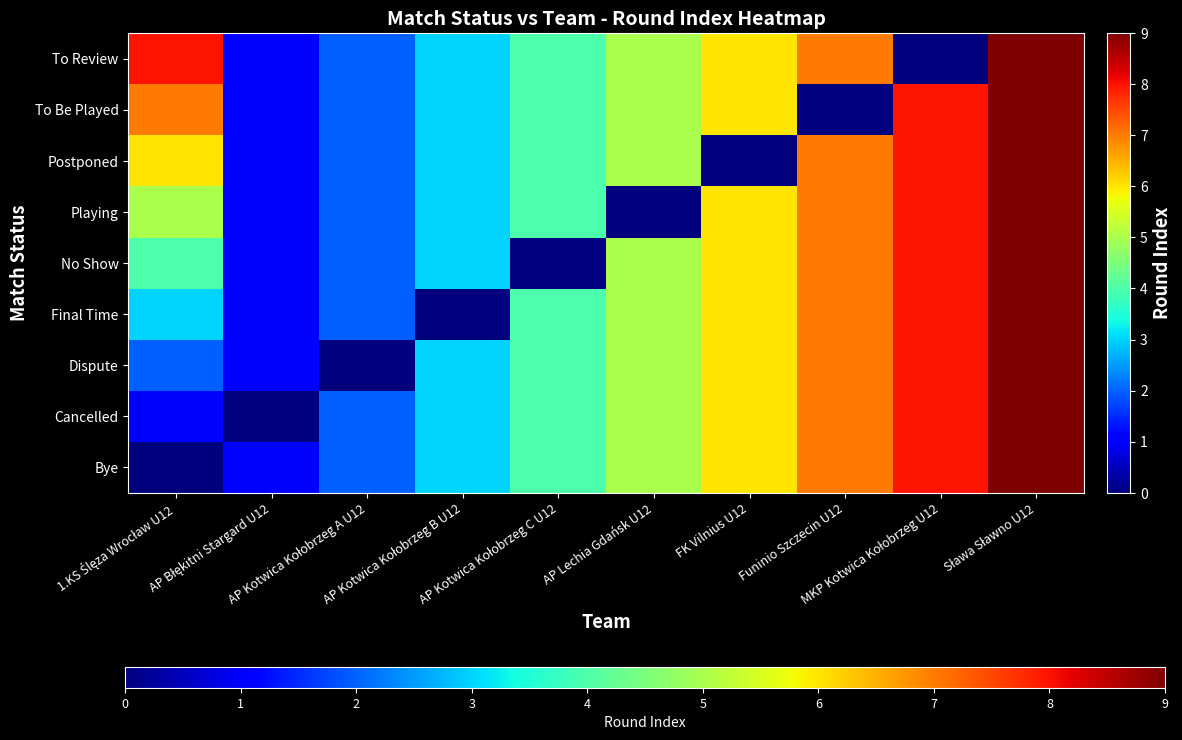

What is the spread (max minus min) of values at AP Kotwica Kołobrzeg A U12?

2